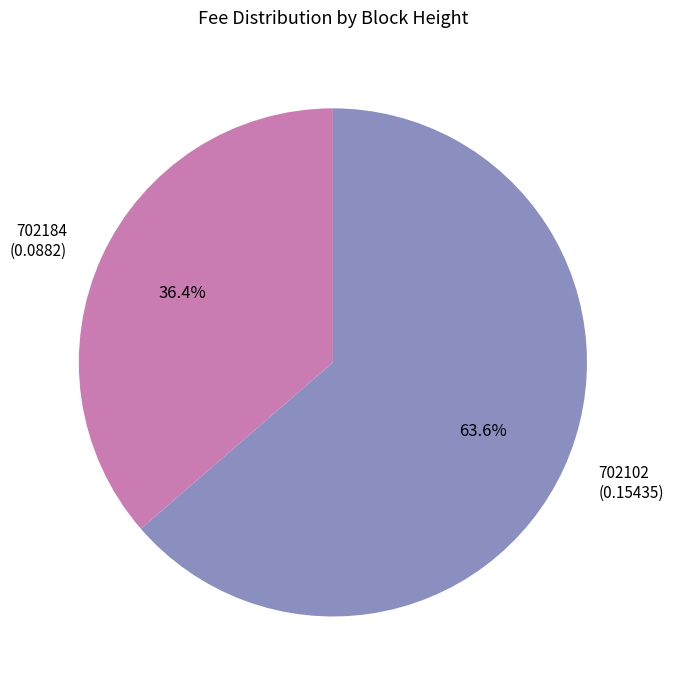

Which slice is the smallest?

702184